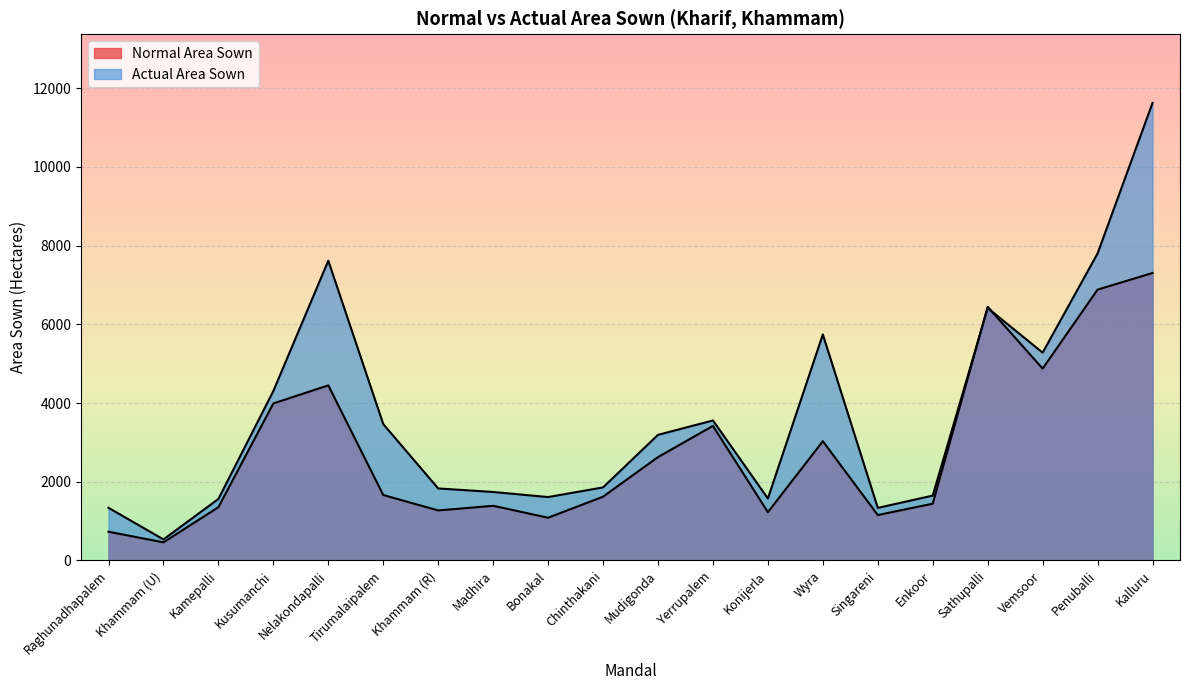

Is the value of Normal Area Sown at Bonakal greater than the value of Actual Area Sown at Chinthakani?

No